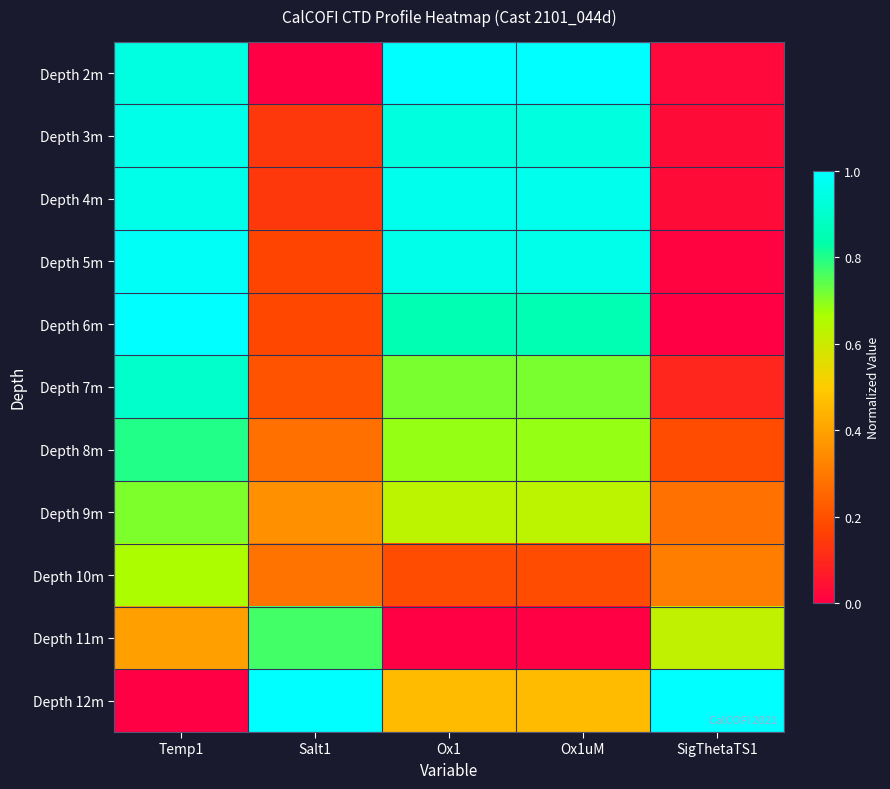

At how many categories does at least one series exceed 0?

5